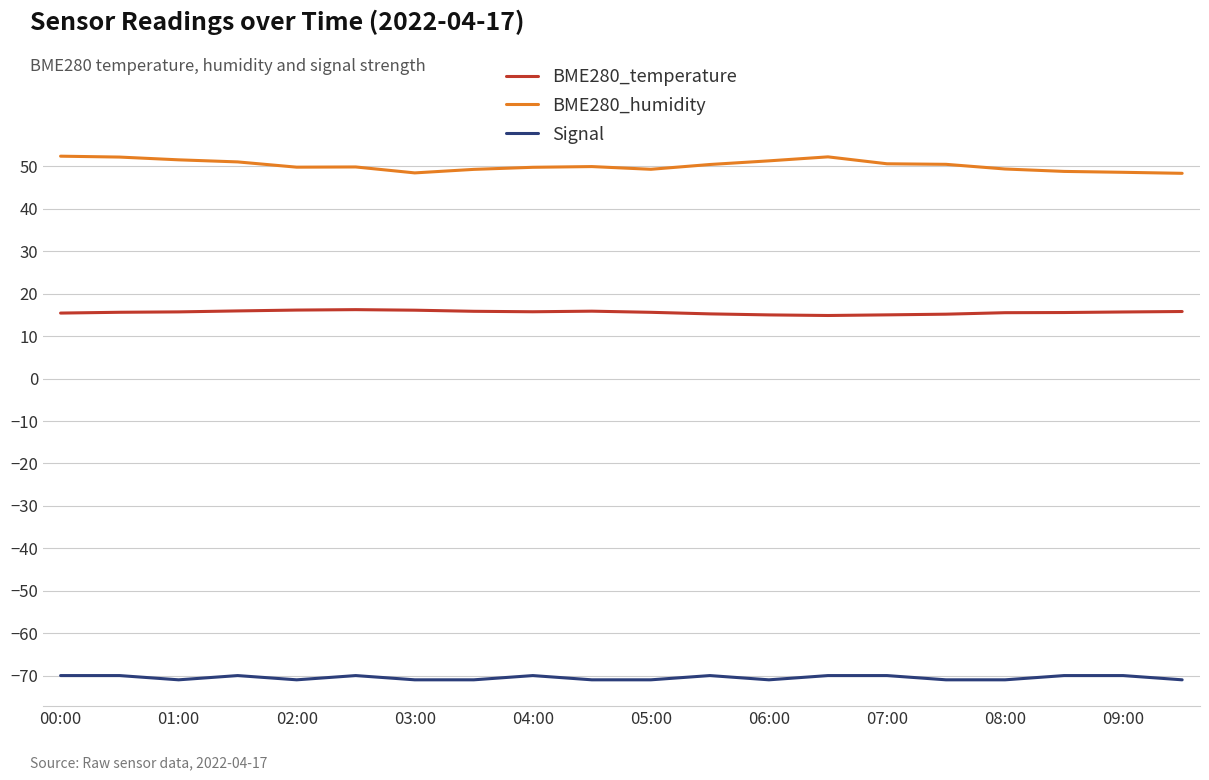

List the series in order of their peak value, highest first.

BME280_humidity, BME280_temperature, Signal